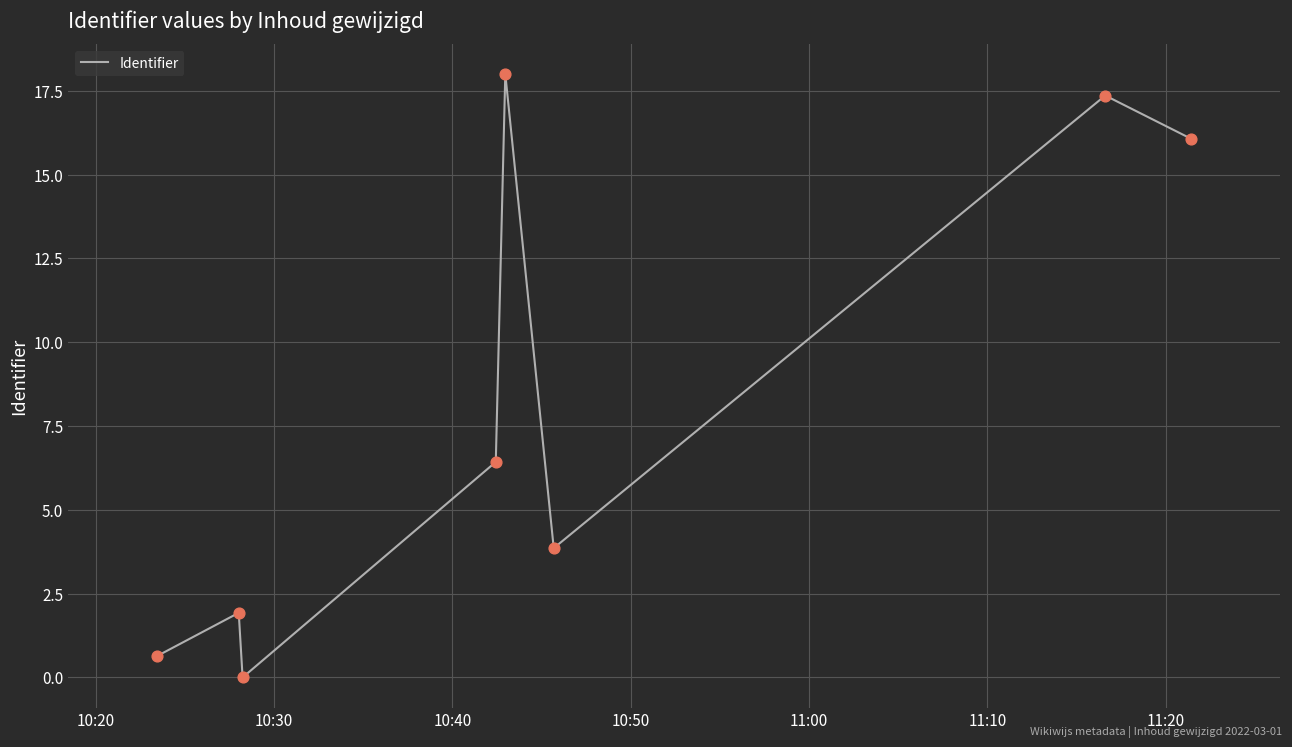

True or false: the data has more than 1 interior local peaks.

True